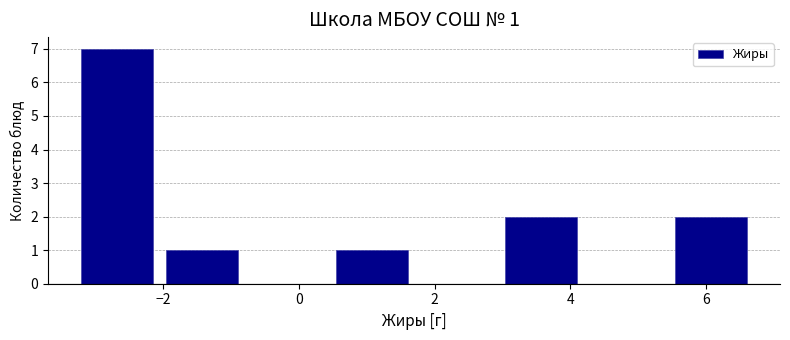

Which range on the x-axis has the tallest bar?

-3.4 to -2.0